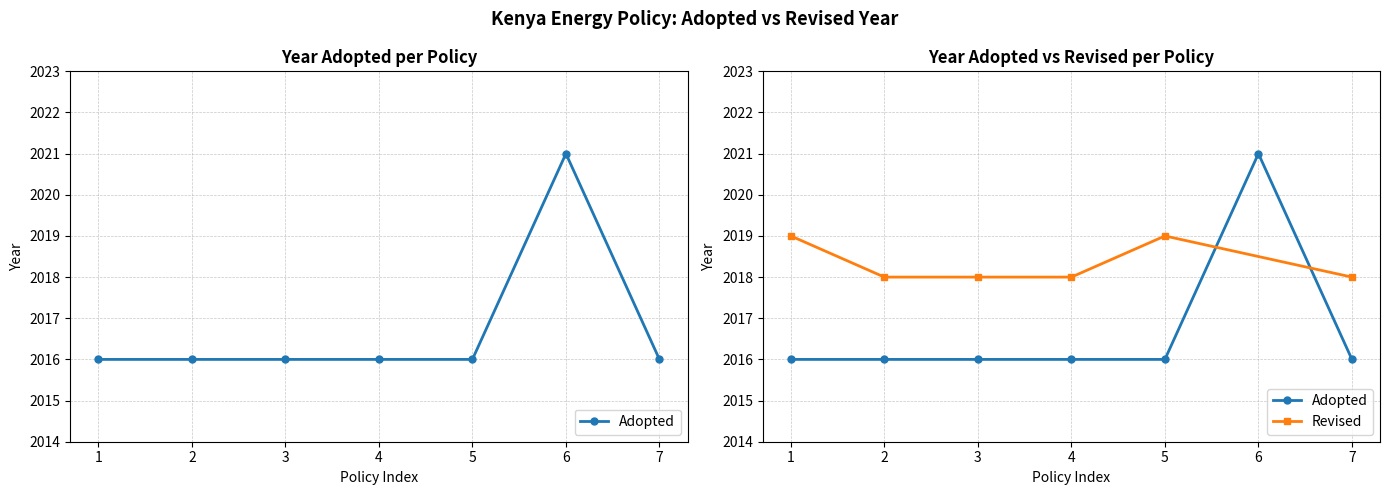

Which series has the largest range (max minus min)?

Adopted